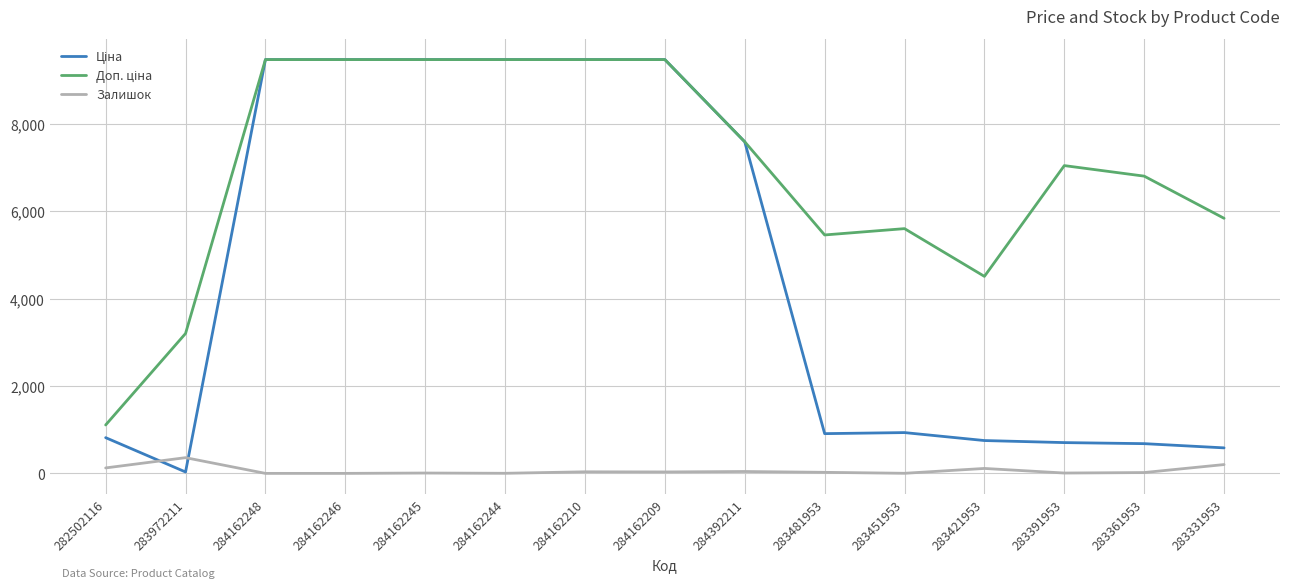

What is the maximum value shown in the chart?

9480.1